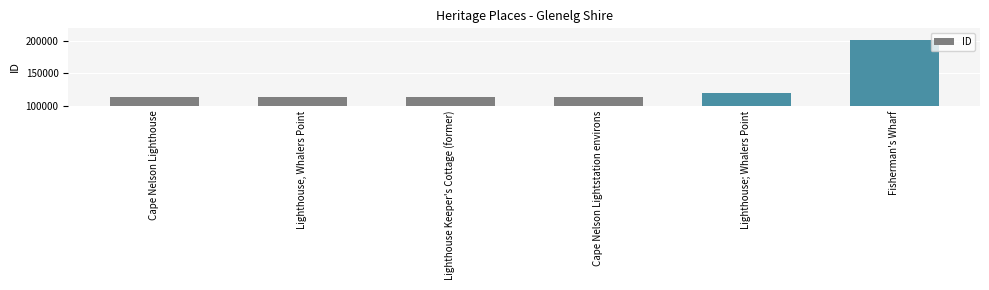

What is the minimum value shown in the chart?

112734